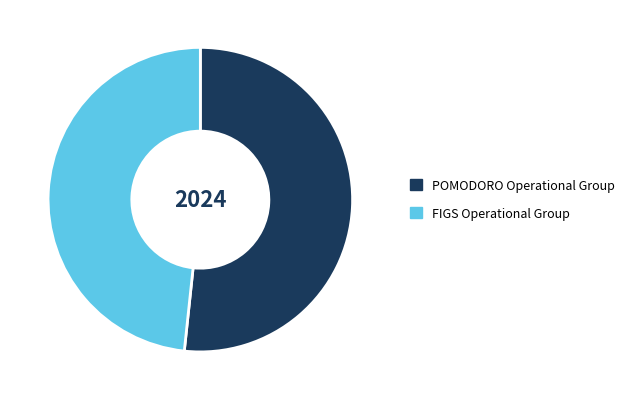

True or false: FIGS Operational Group accounts for 39% of the total.

False